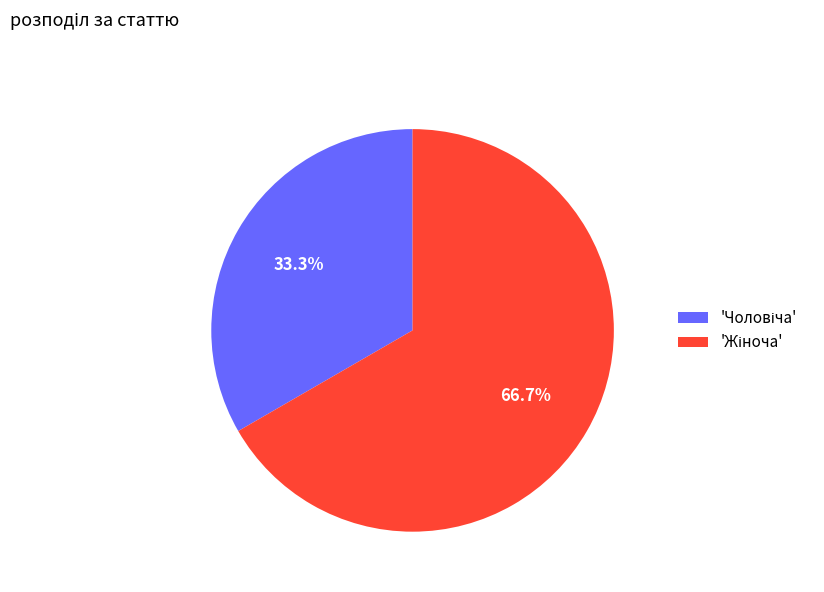

To the nearest percent, what is the average slice percentage?

50%